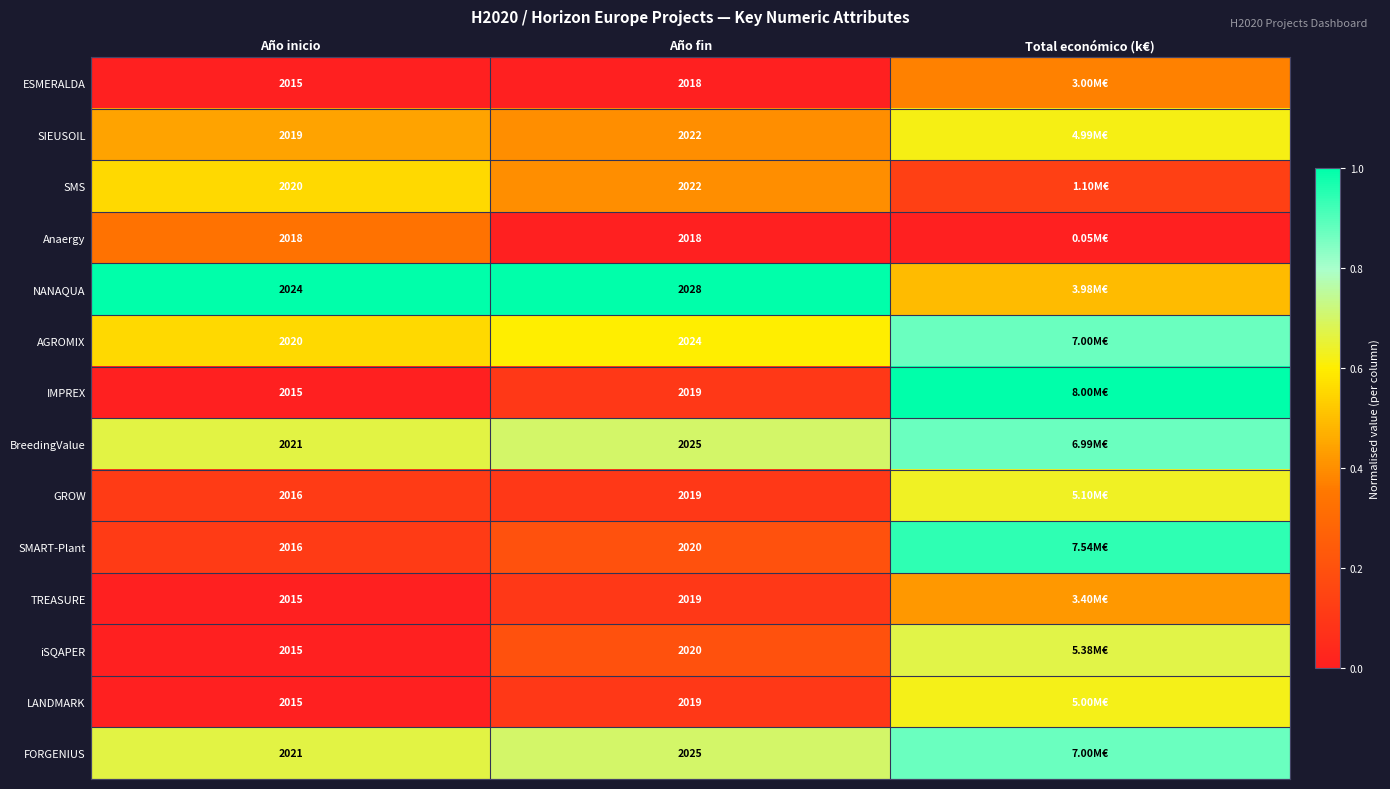

Between Año inicio and Año fin, which series saw the biggest shift?

iSQAPER